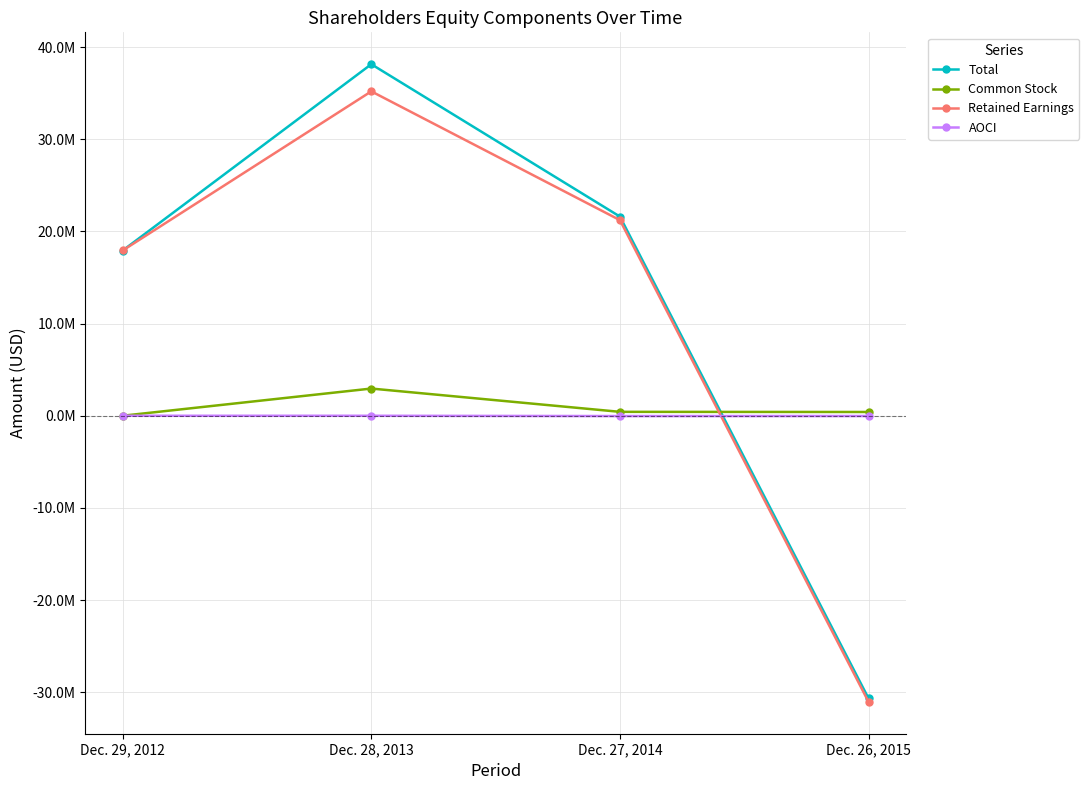

What are all the series names shown in the legend?

Total, Common Stock, Retained Earnings, AOCI